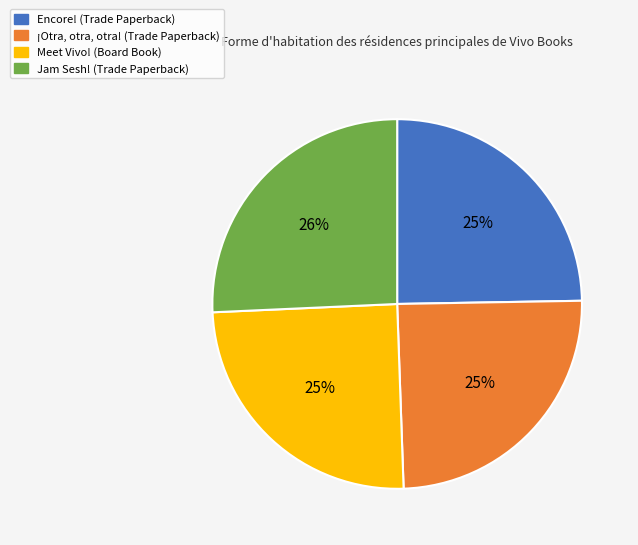

What is the ratio of the value at ¡Otra, otra, otra! (Trade Paperback) to the value at Meet Vivo! (Board Book)?

1.0